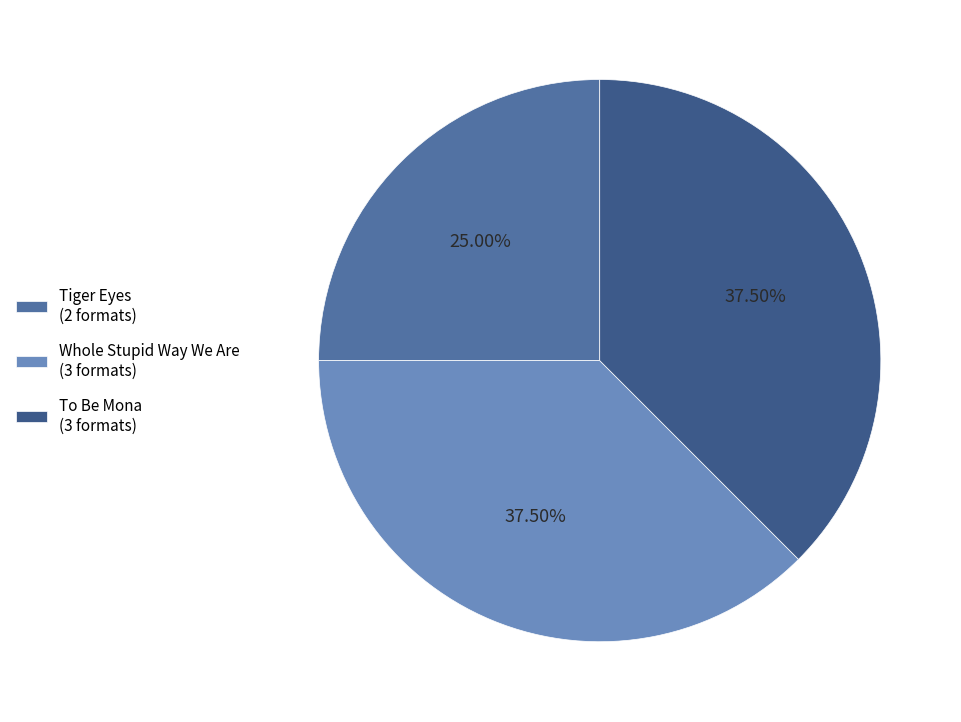

Combined, do Whole Stupid Way We Are (3 formats) and Tiger Eyes (2 formats) account for over 50%?

Yes